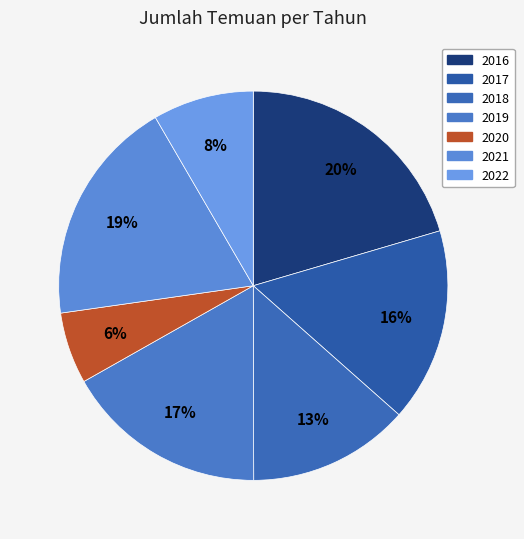

What is the smallest slice in the pie chart?

2020